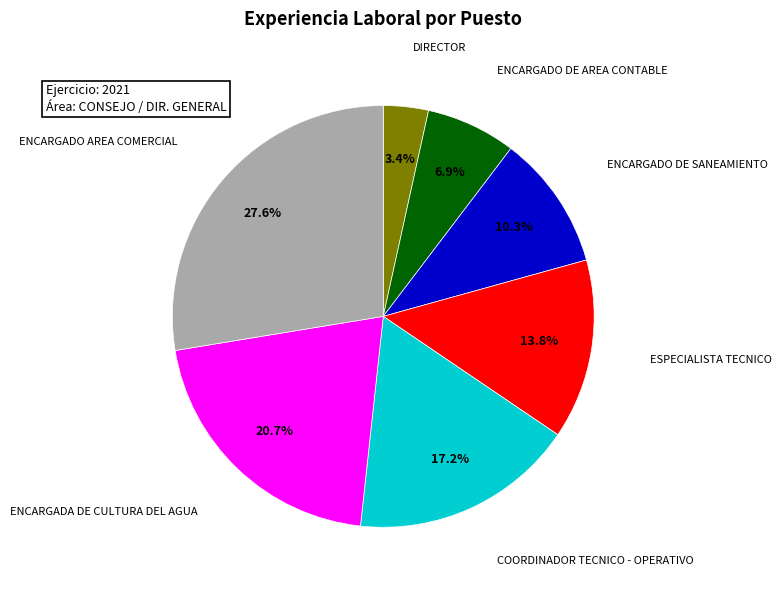

Does any single category account for the majority?

No